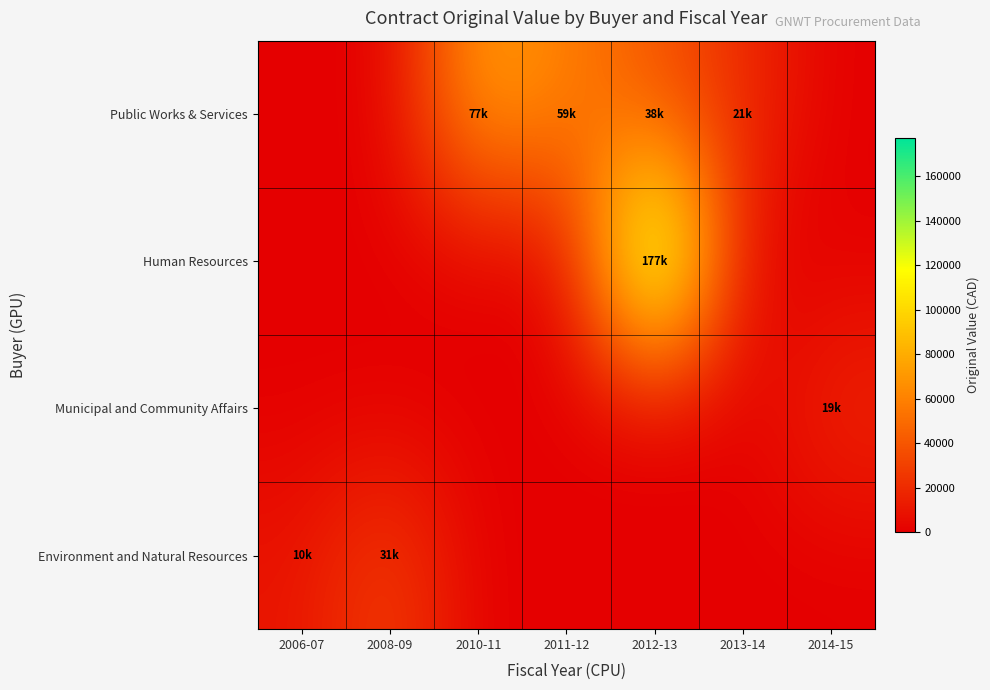

At how many categories does at least one series exceed 2220?

7